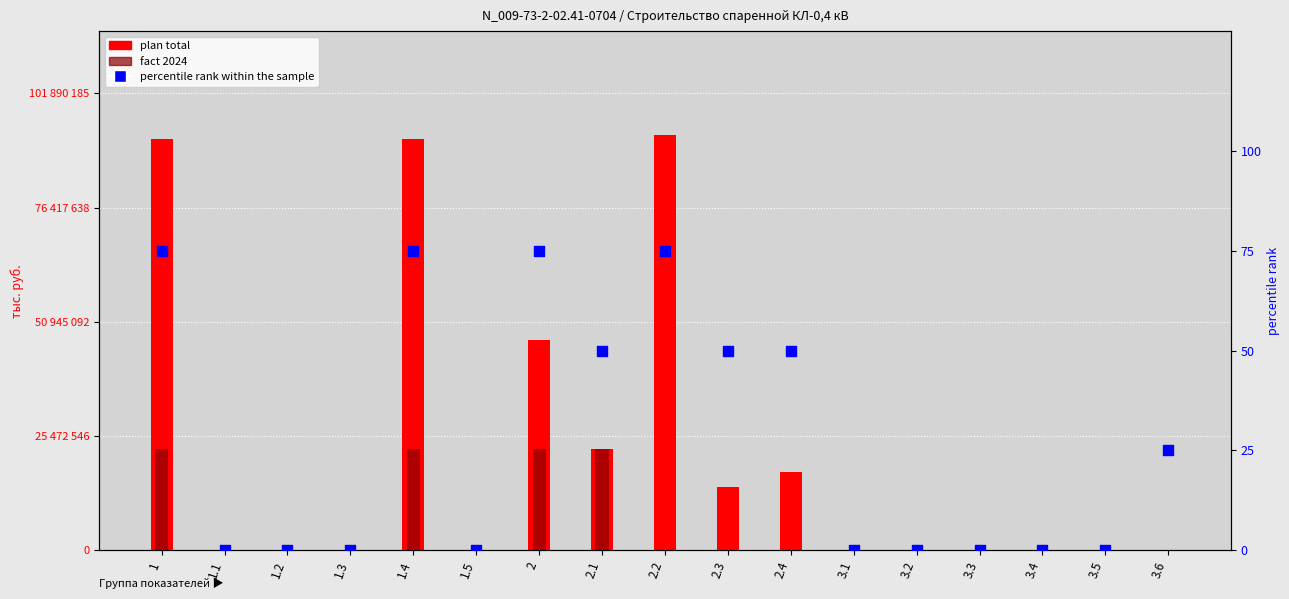

Which series contains the lowest Y value?

plan total